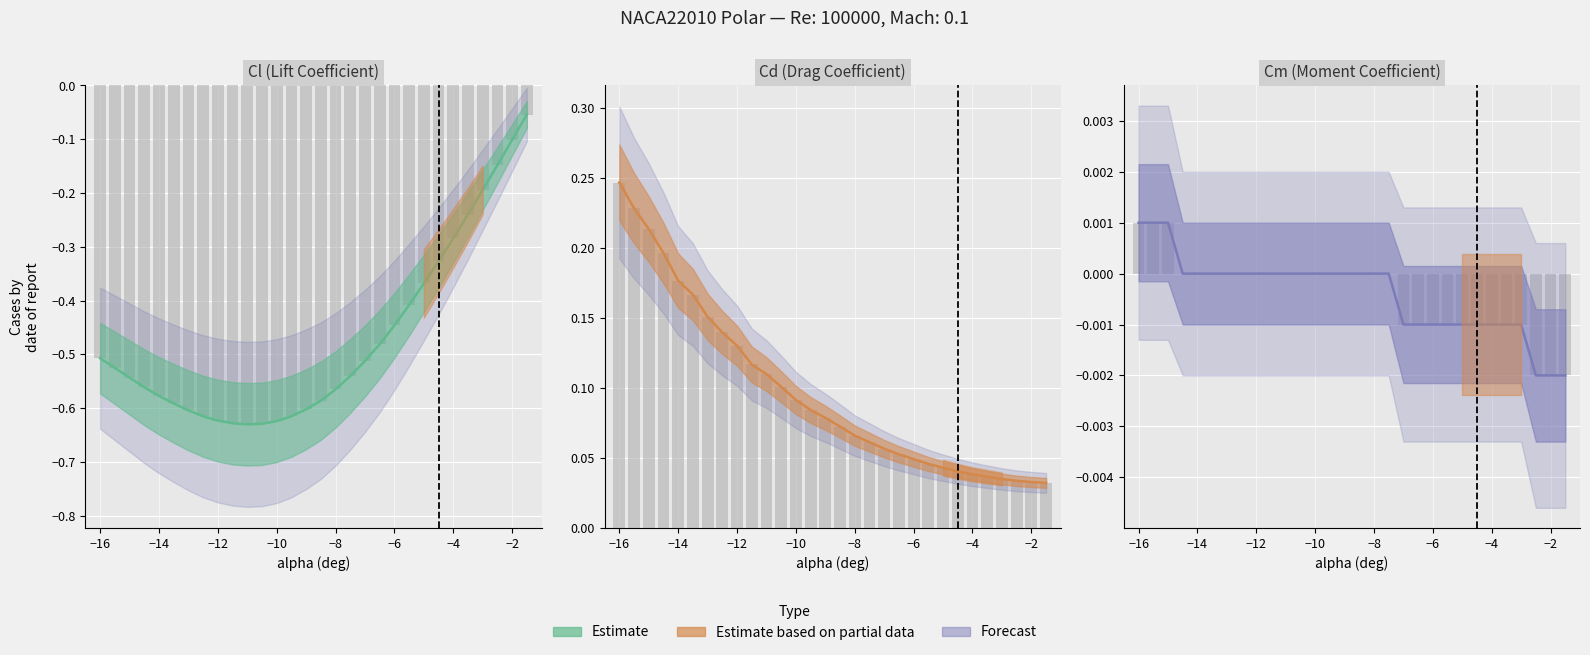

How many negative values does the Cm series have?

12